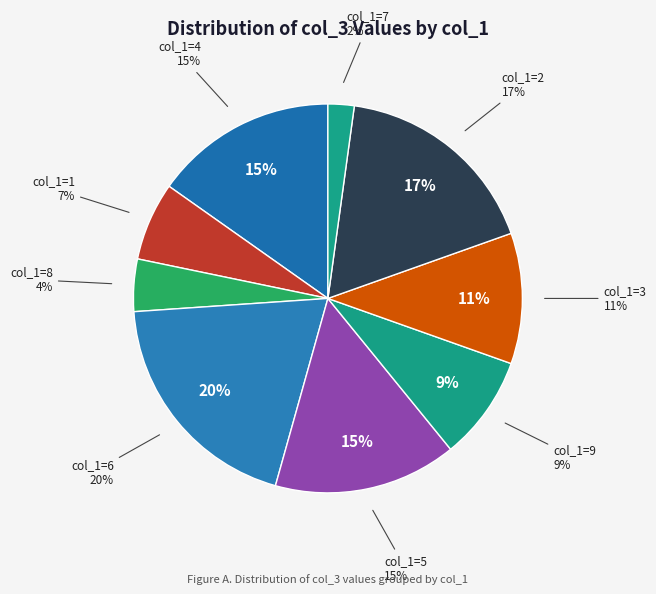

Count the number of slices in the pie.

9